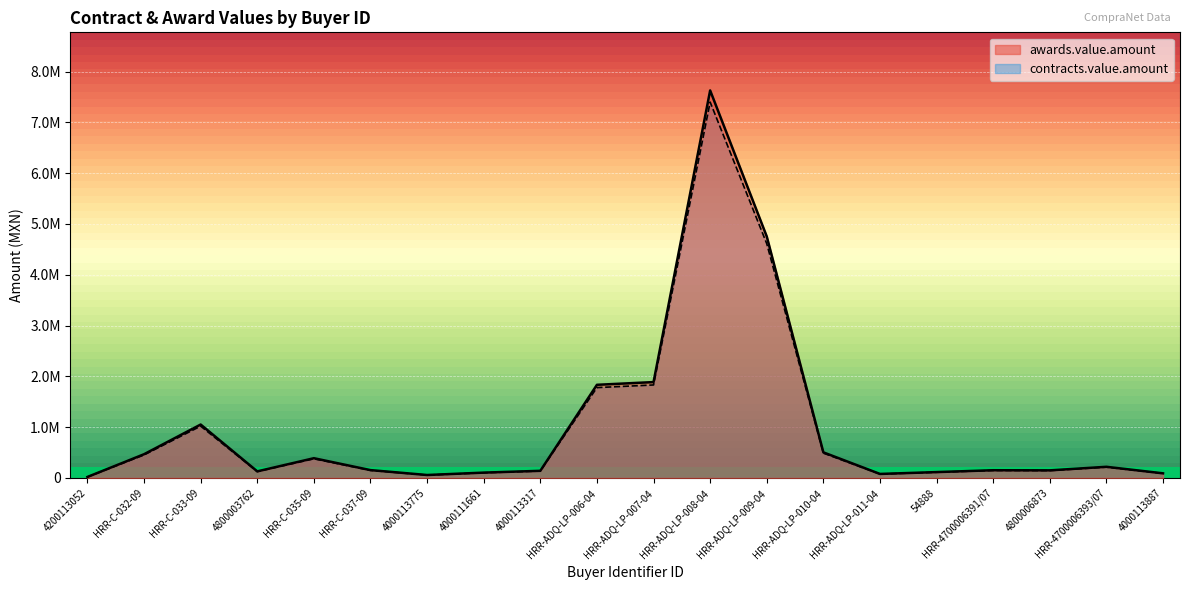

What is the lowest value of the contracts.value.amount series?

19629.9